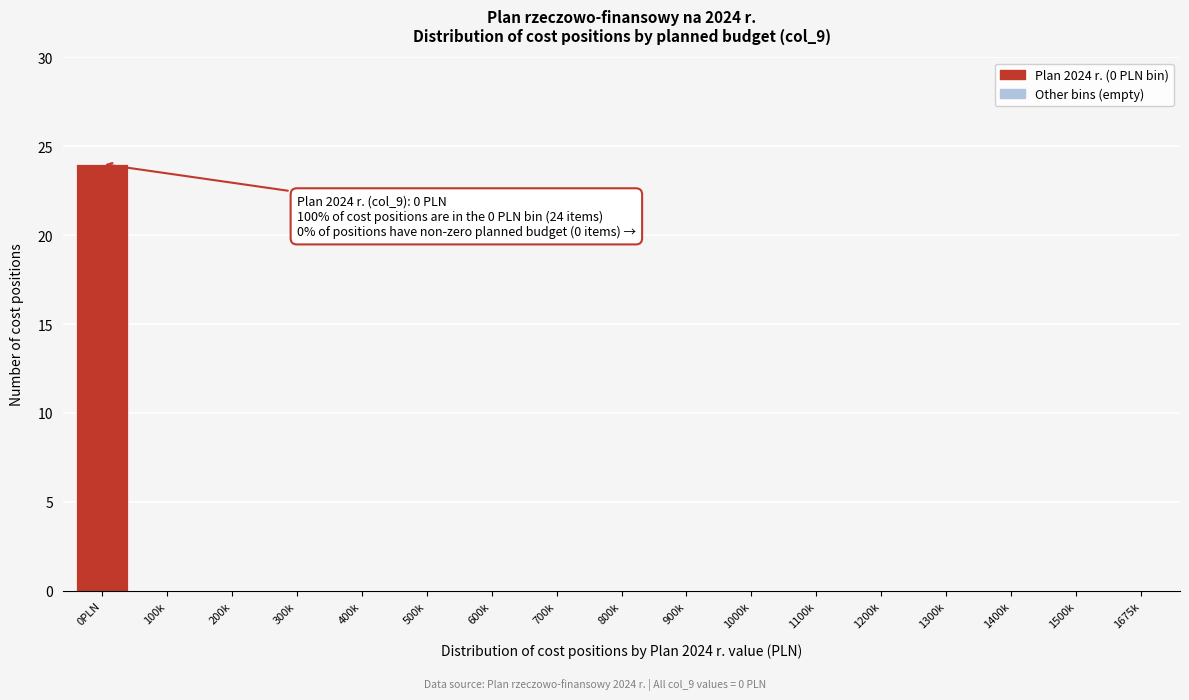

Reading left to right, list all the values displayed in this chart.

0PLN=24	100k=0	200k=0	300k=0	400k=0	500k=0	600k=0	700k=0	800k=0	900k=0	1000k=0	1100k=0	1200k=0	1300k=0	1400k=0	1500k=0	1675k=0